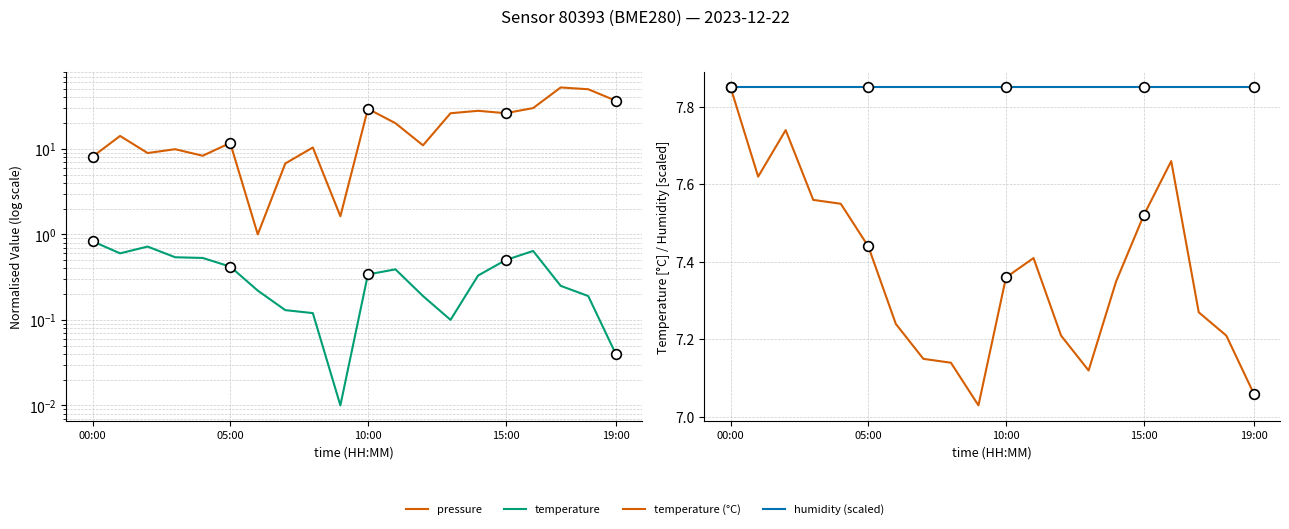

What is the average value of the pressure series?

19.5